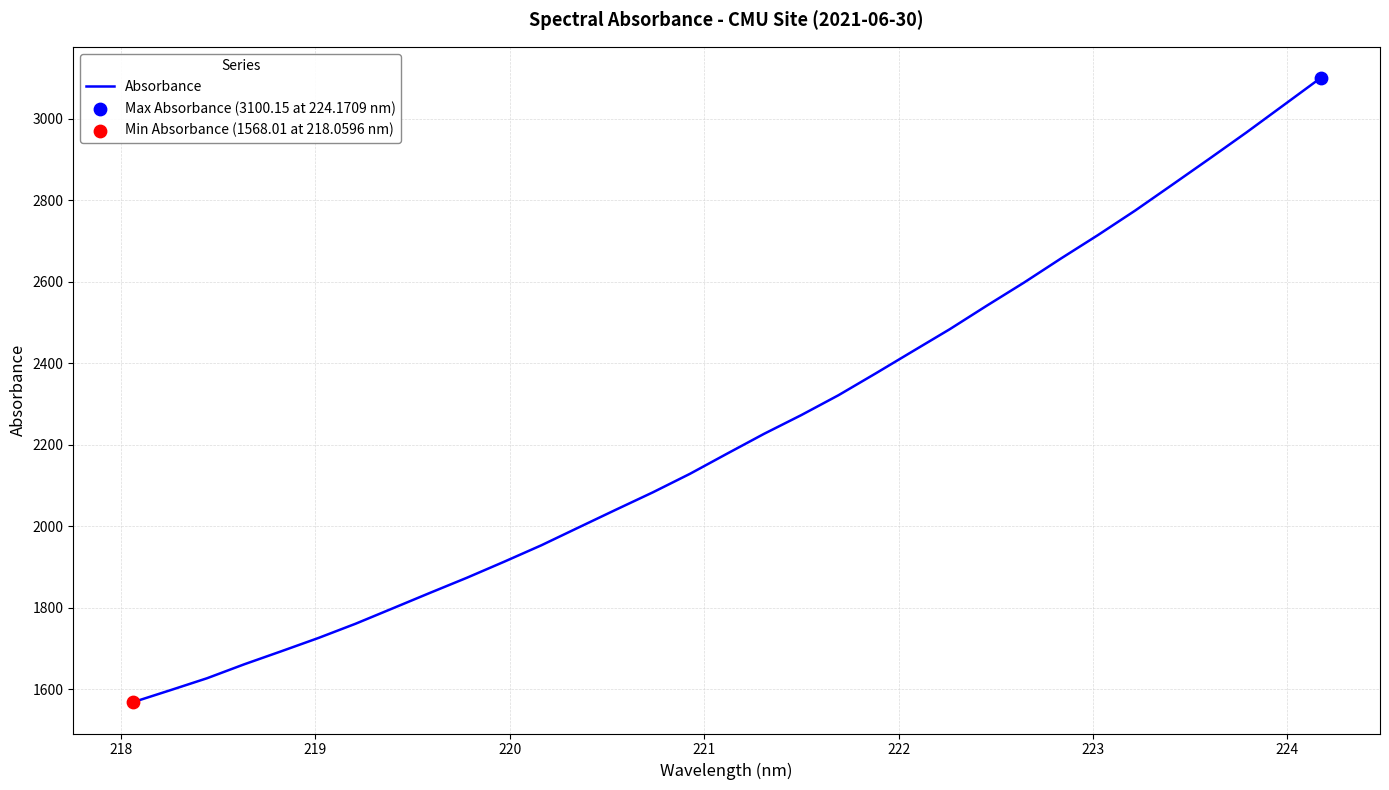

What is the smallest value displayed?

1568.0